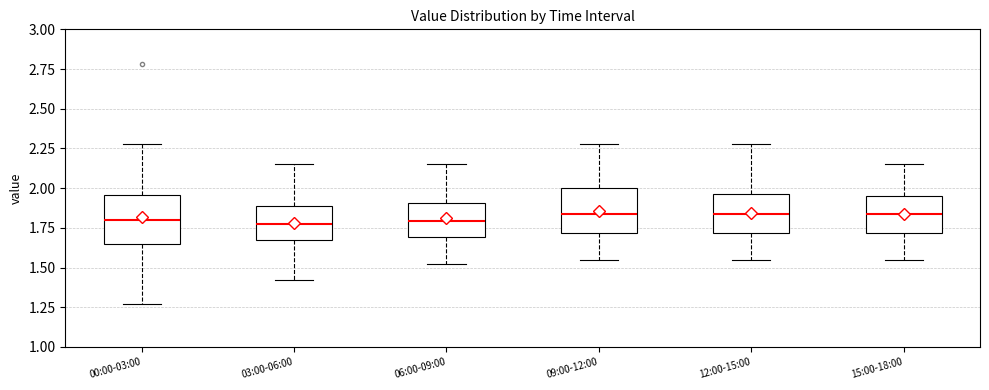

Where does the median line of the box for 03:00-06:00 sit on the y-axis? The values are not printed on the chart, so give them approximately, as read against the axis.

1.80